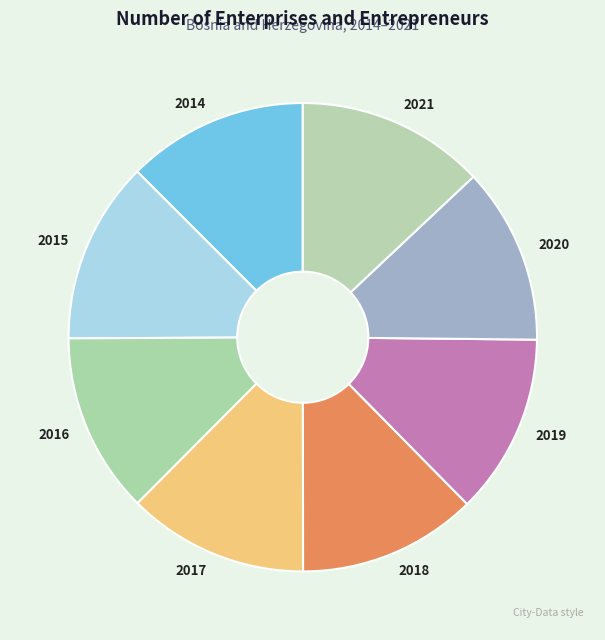

The 2021 slice represents 25% of the pie. True or false?

False